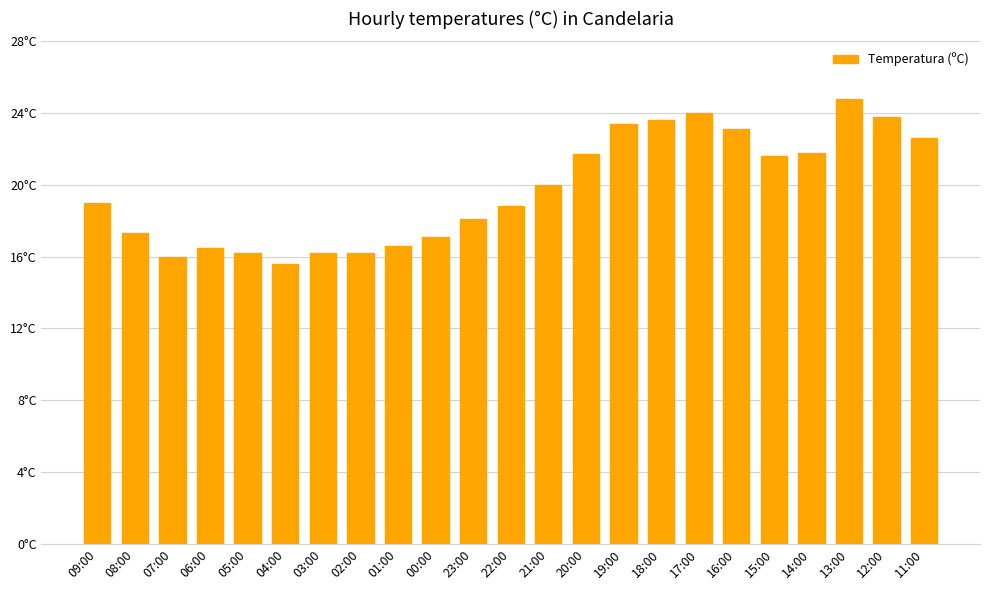

Is it true that the value at 09:00 is 19.0?

True